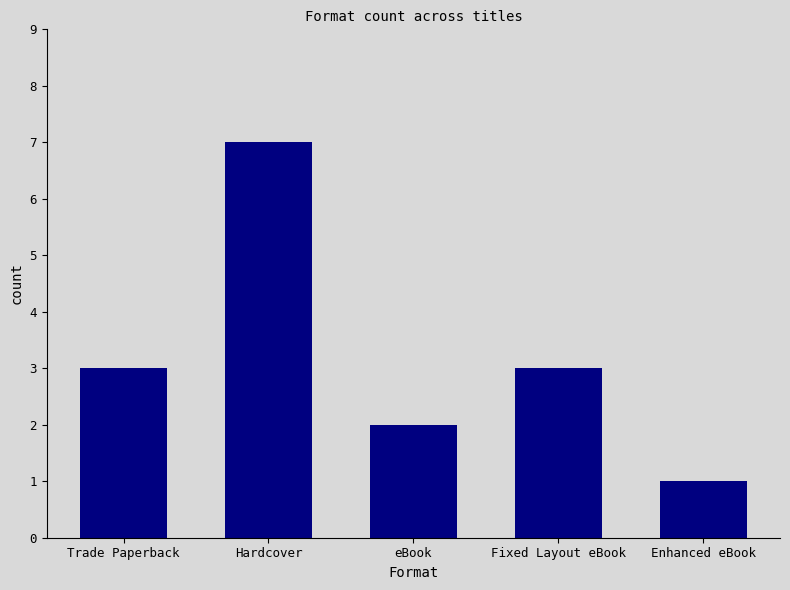

Count the values in the range 2 to 3.

3